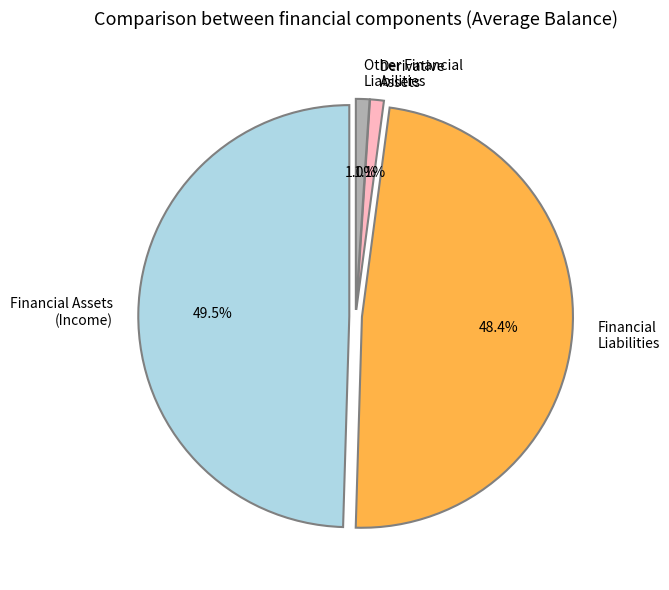

Does נכסים הנובעים ממכשירים נגזרים represent more than half of the total?

No